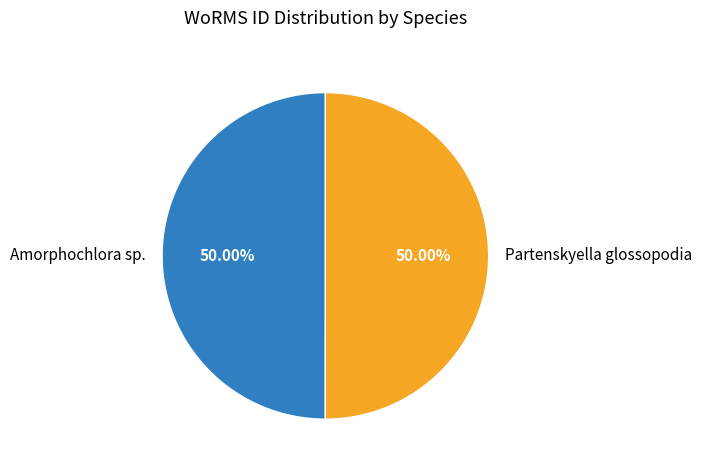

Do Amorphochlora sp. and Partenskyella glossopodia together represent more than half of the pie?

Yes